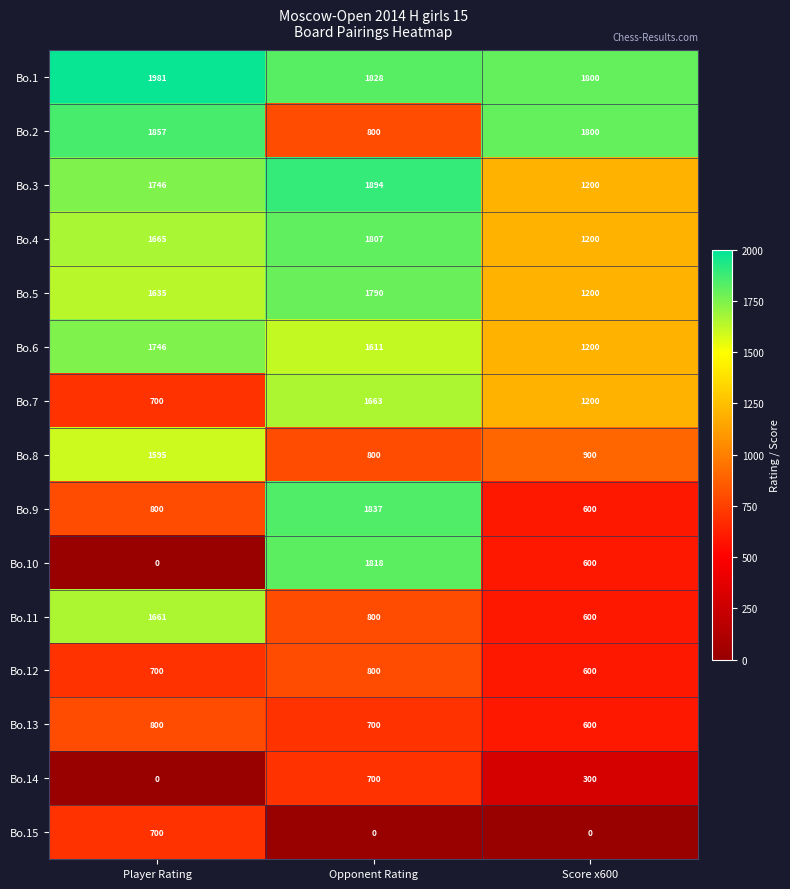

Which series changed the most between Player Rating and Score x600?

Bo.11